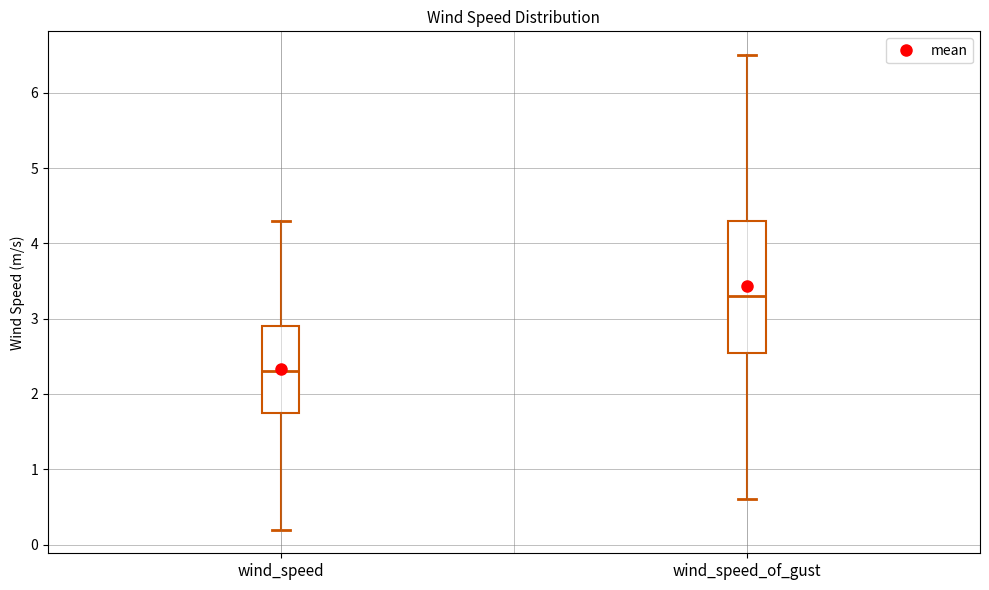

Which box is the tallest, from its lower edge to its upper edge?

wind_speed_of_gust